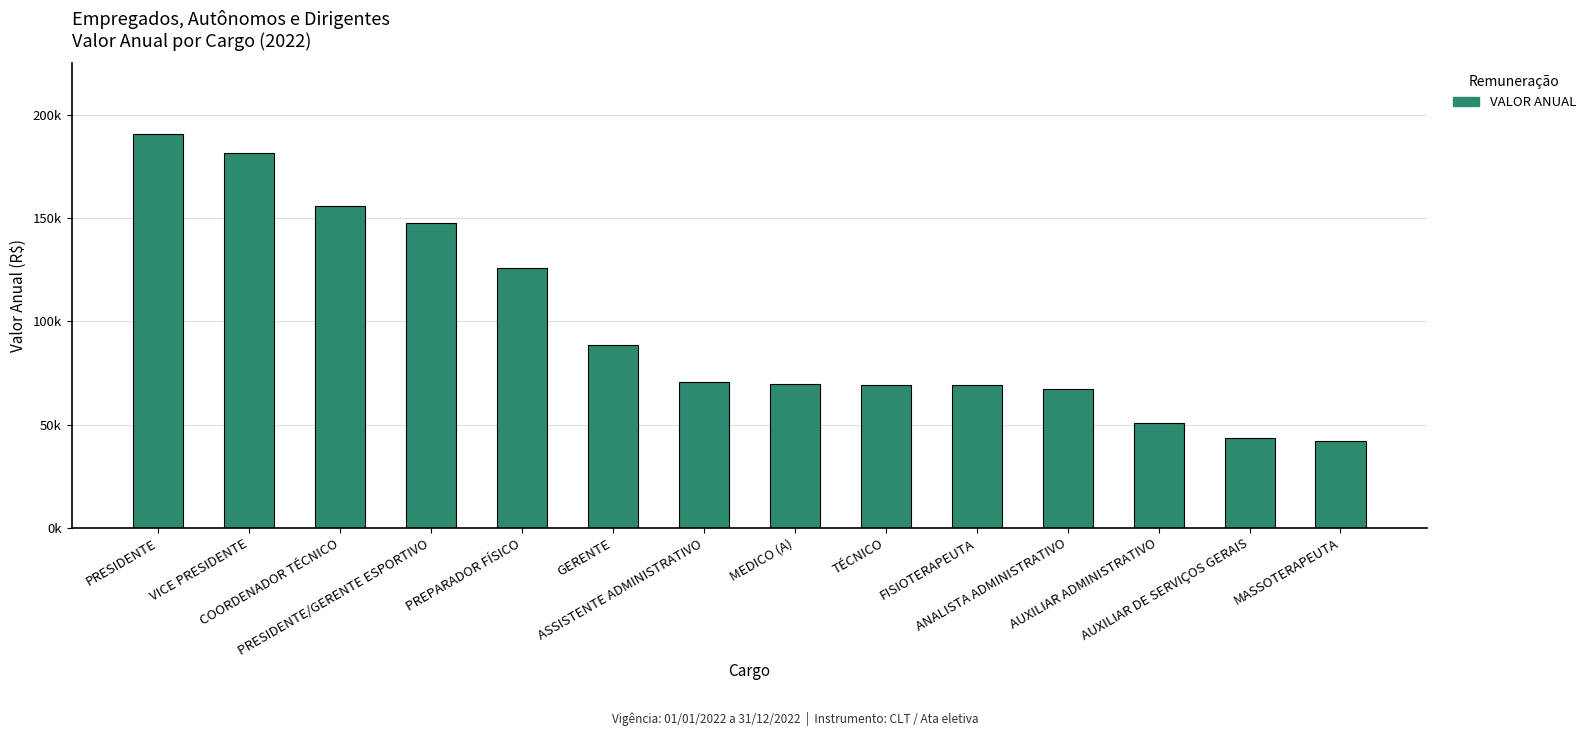

Which has a higher value, AUXILIAR ADMINISTRATIVO or ANALISTA ADMINISTRATIVO?

ANALISTA ADMINISTRATIVO